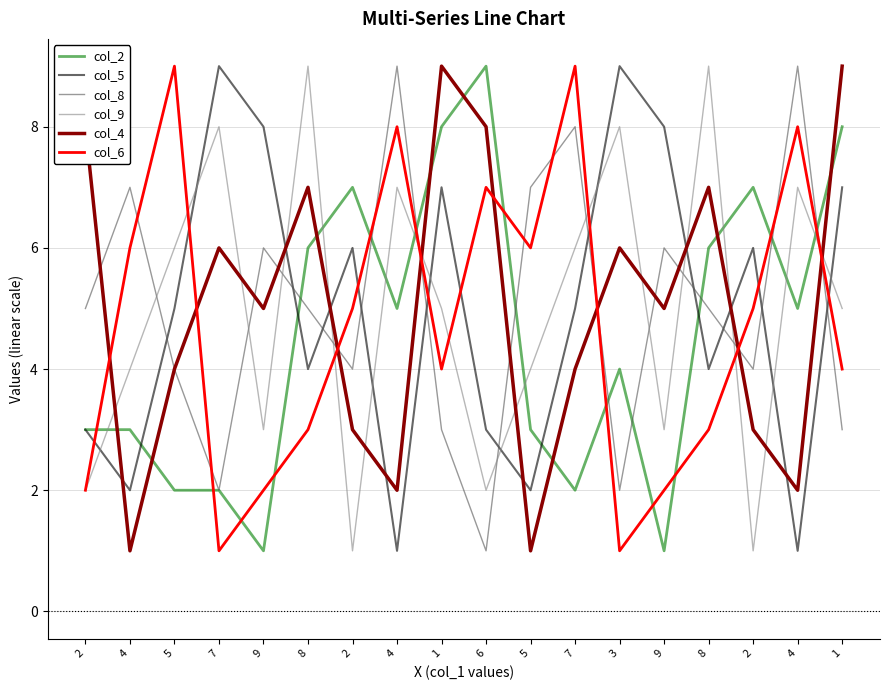

What are all the series names shown in the legend?

col_2, col_5, col_8, col_9, col_4, col_6